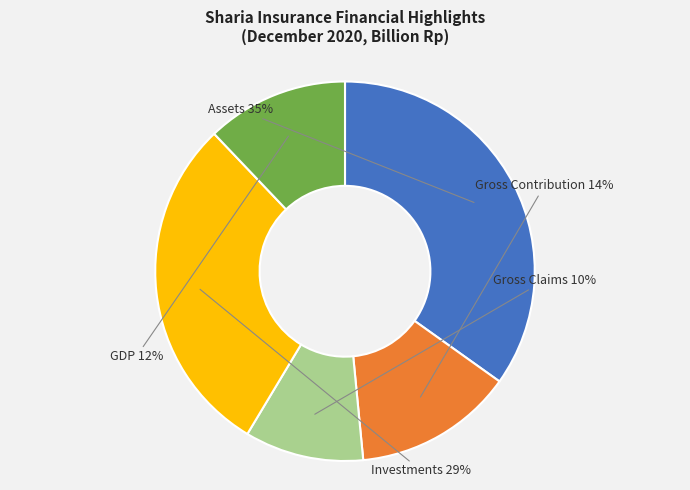

Is the sum of Gross Contribution and Assets greater than half?

No